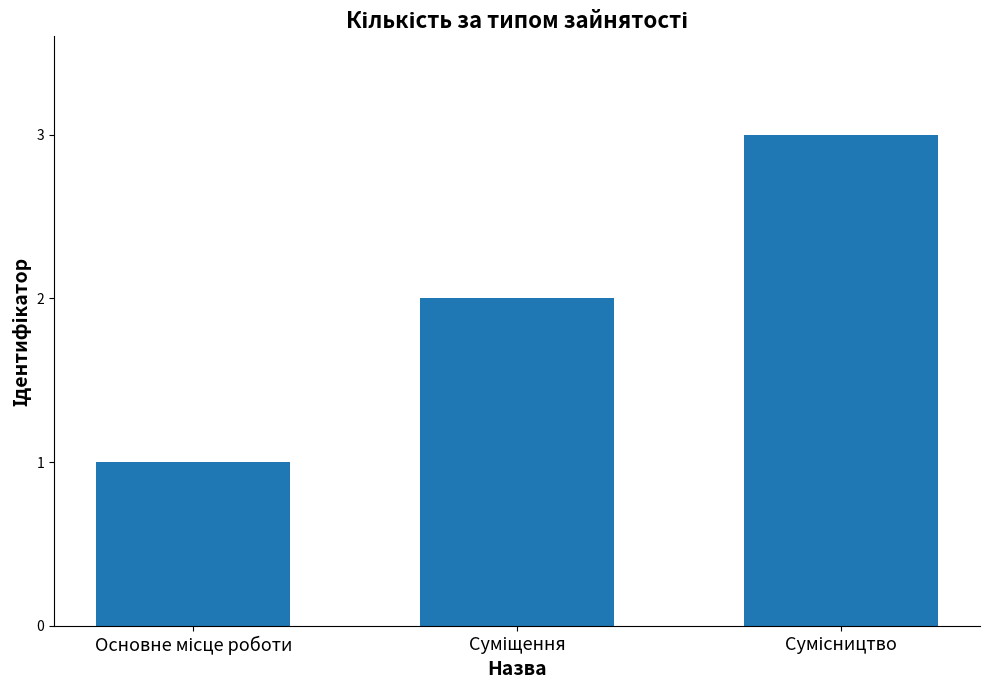

What is the sum of all values?

6